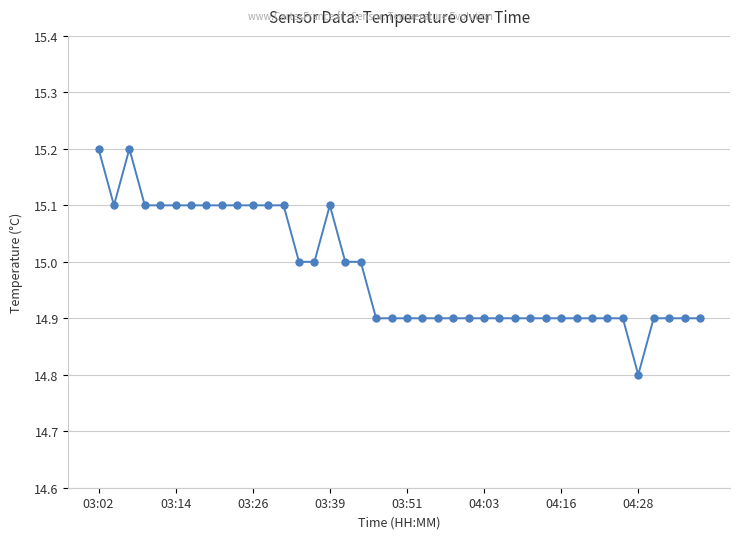

Does the chart display data point markers on the line(s)?

Yes